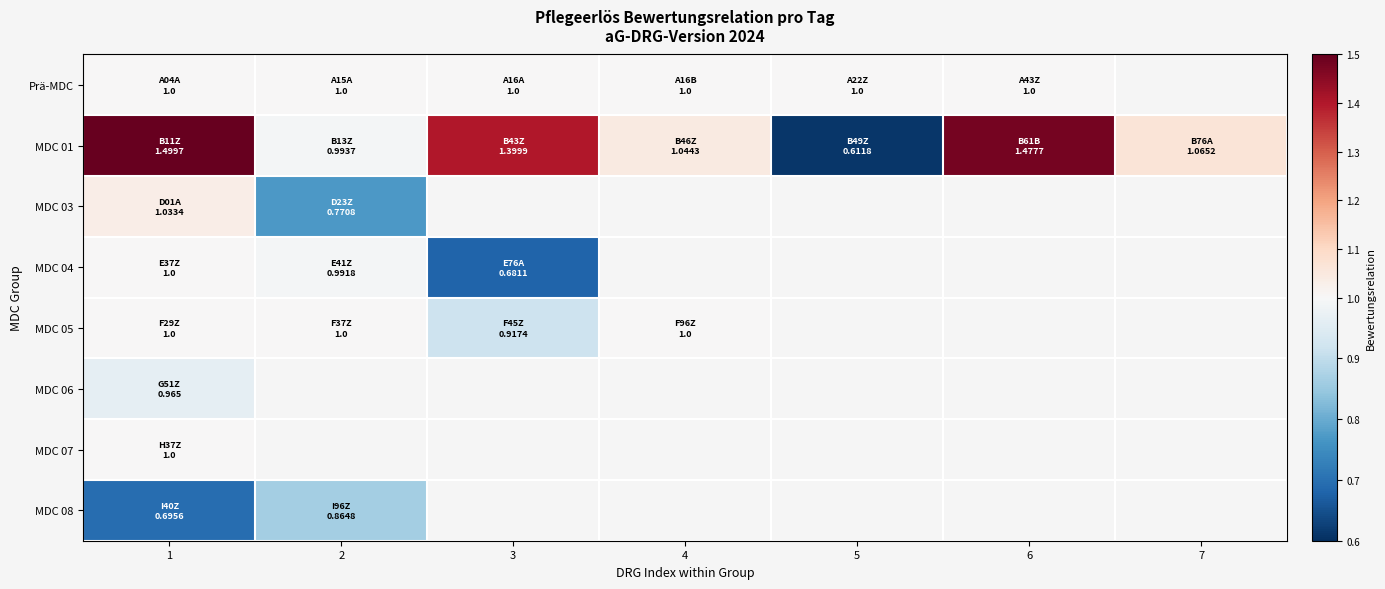

Which label corresponds to the smallest value in the chart?

5